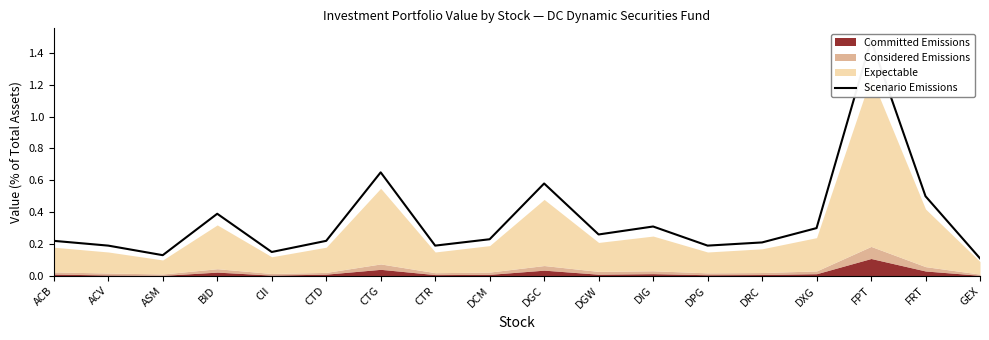

What is the label of the 9th point from the left?

DCM